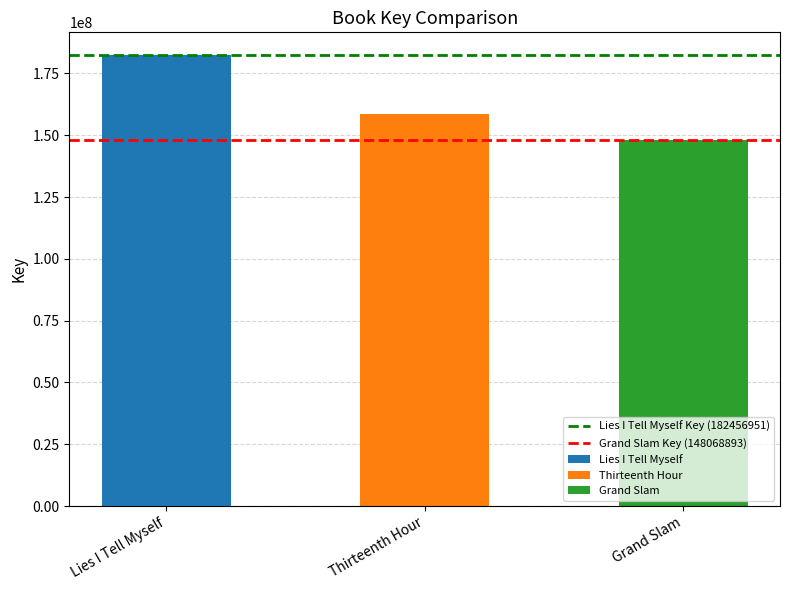

Is the value of Grand Slam Key (148068893) at Thirteenth Hour greater than the value of Lies I Tell Myself Key (182456951) at Thirteenth Hour?

No